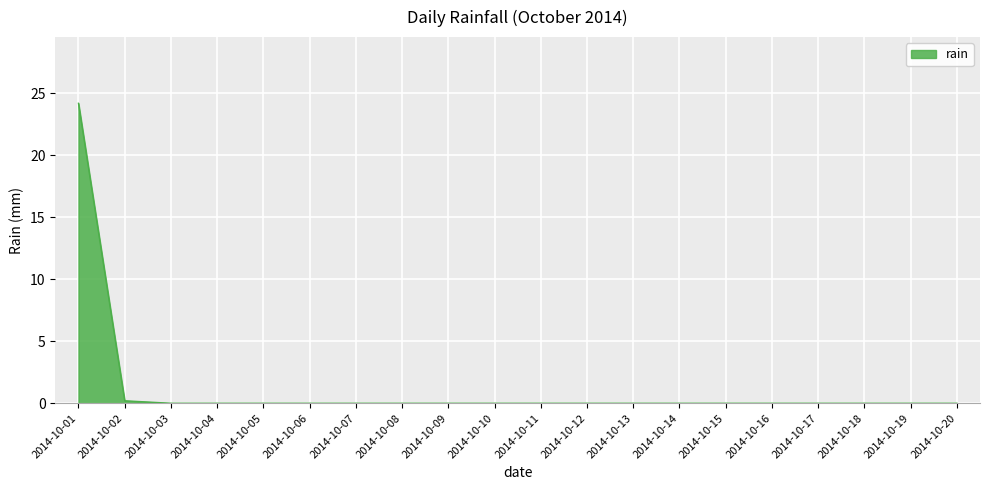

What is the difference between the maximum and minimum values?

24.2